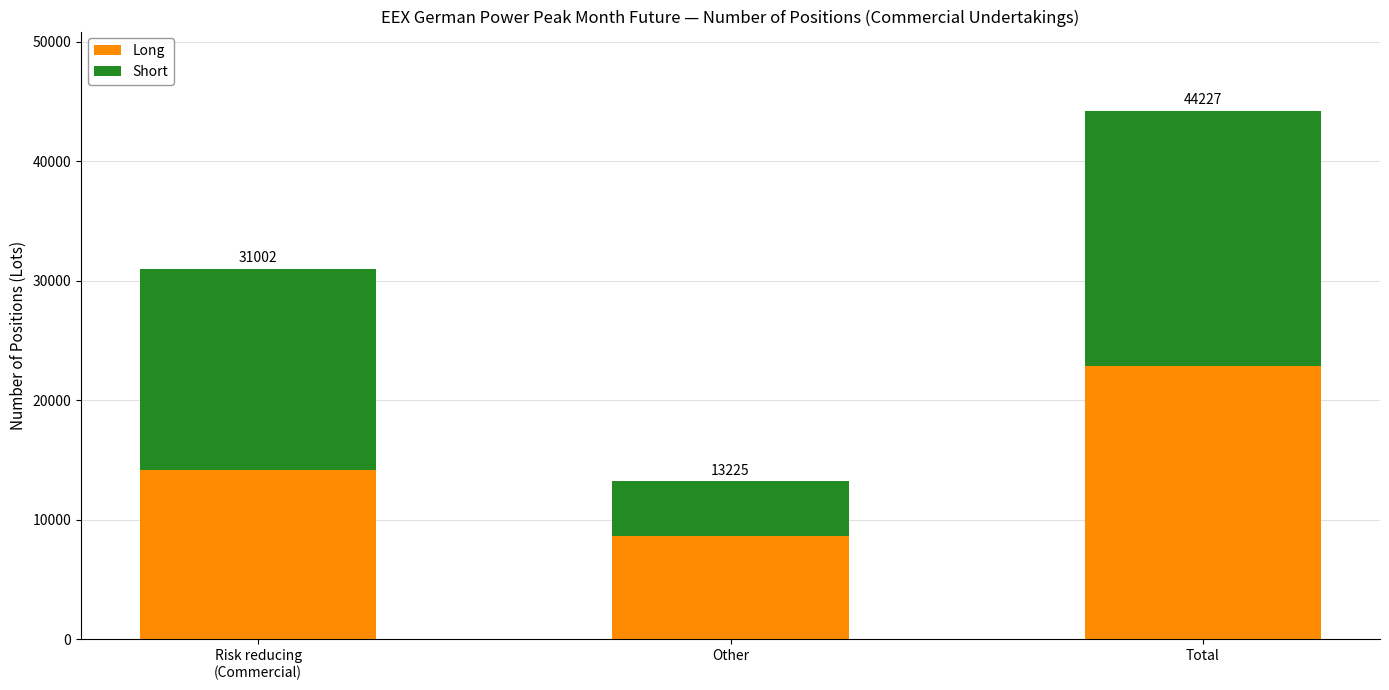

What is the total value across all series at Risk reducing
(Commercial)?

31002